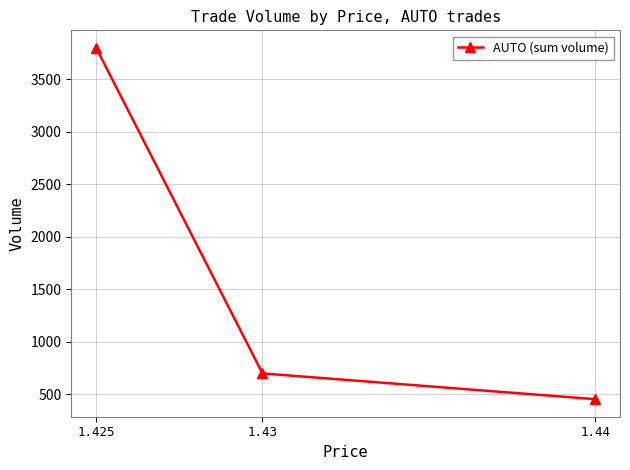

What is the change in value from 1.425 to 1.44?

-3344